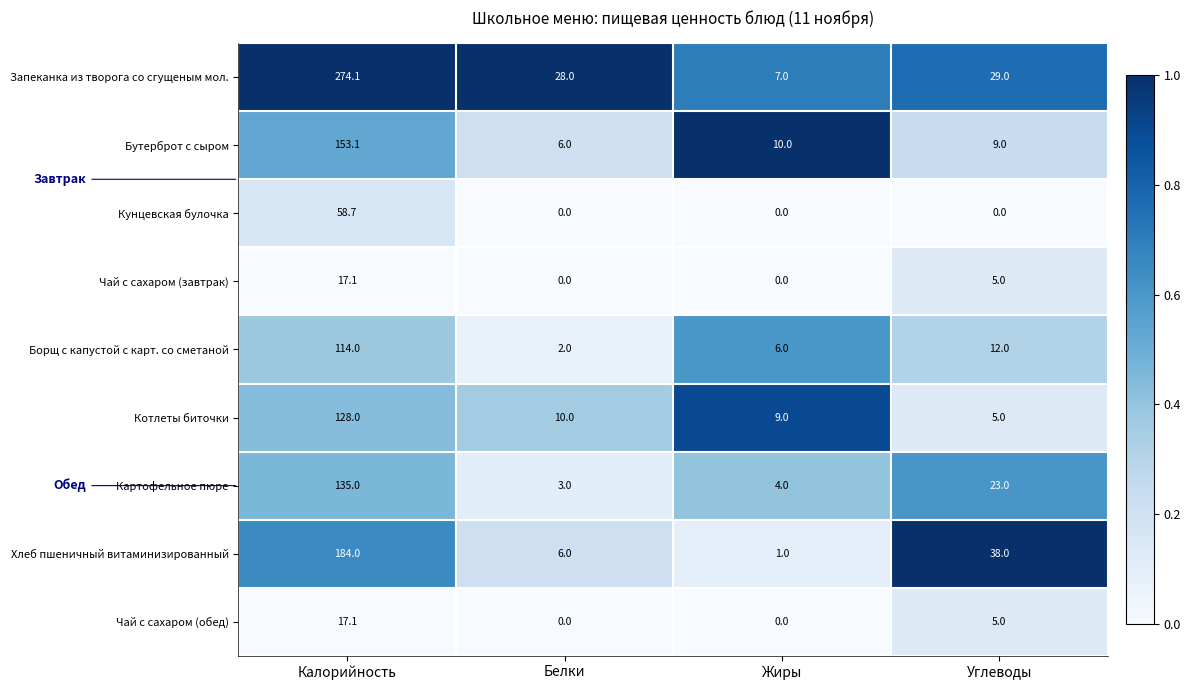

At which label does Запеканка из творога со сгущеным мол. reach its minimum?

Жиры